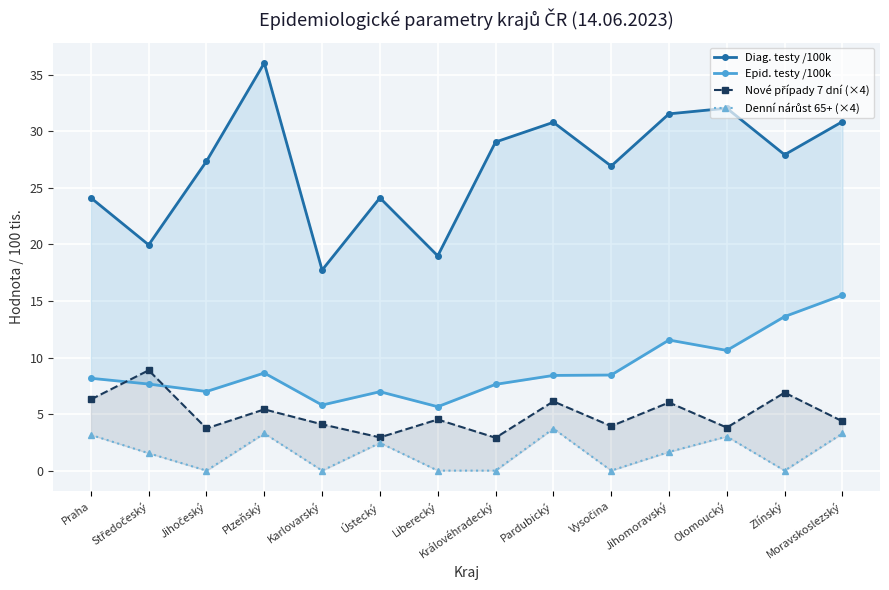

What is the highest value of the Denní nárůst 65+ (×4) series?

3.7